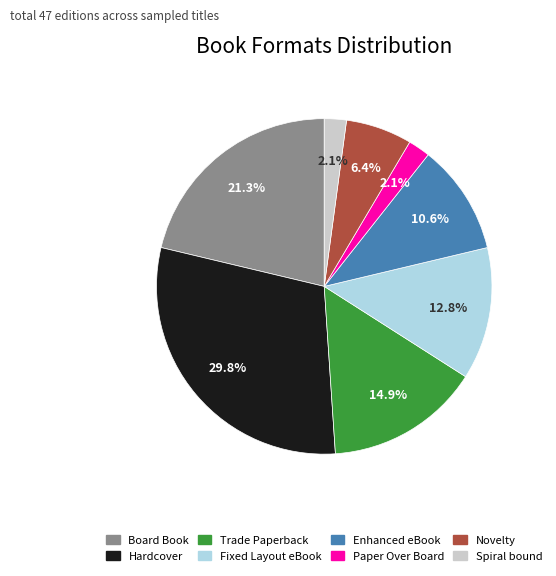

The Trade Paperback slice represents 15% of the pie. True or false?

True